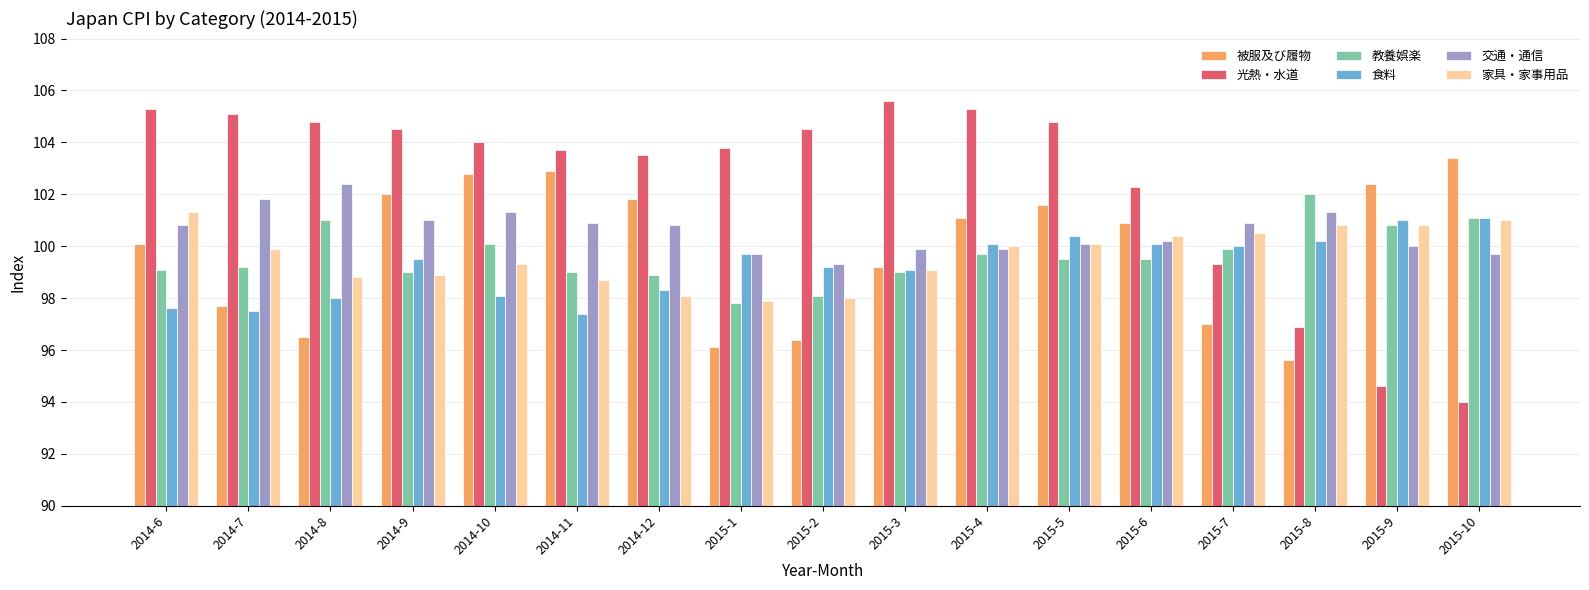

At which label does 光熱・水道 reach its peak?

2015-3